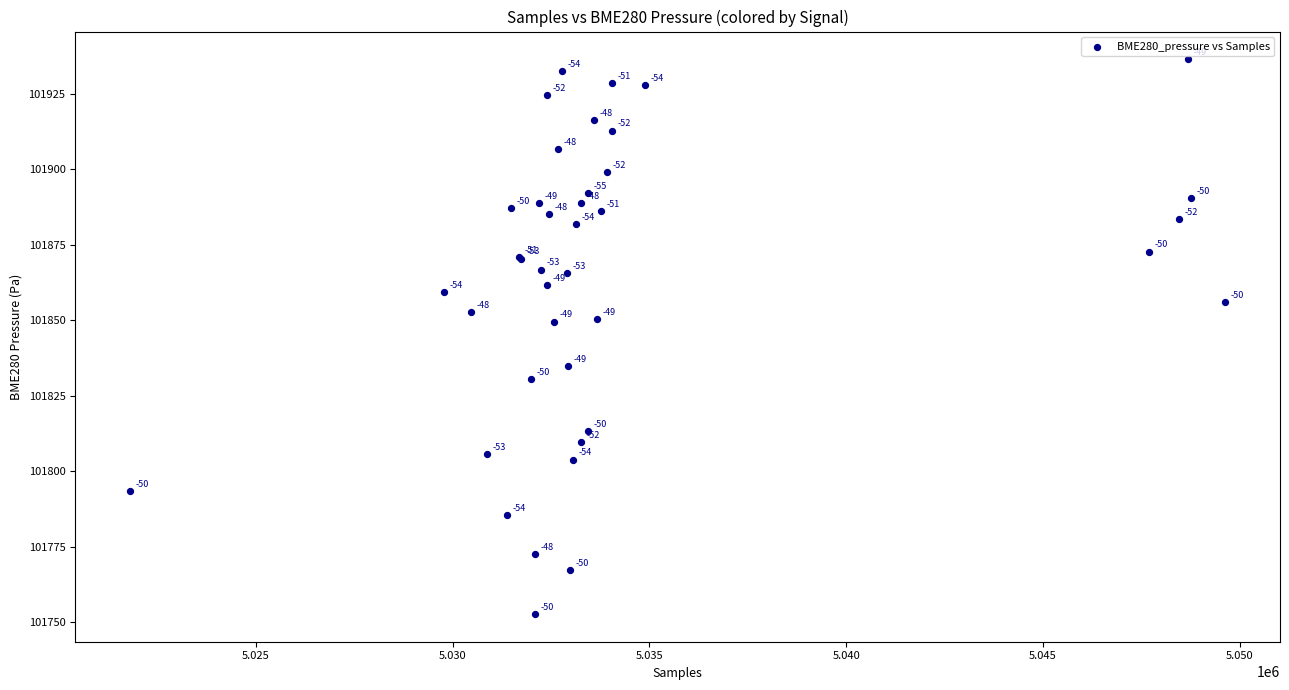

What Y value in the scatter plot is closest to 101844?

101849.6